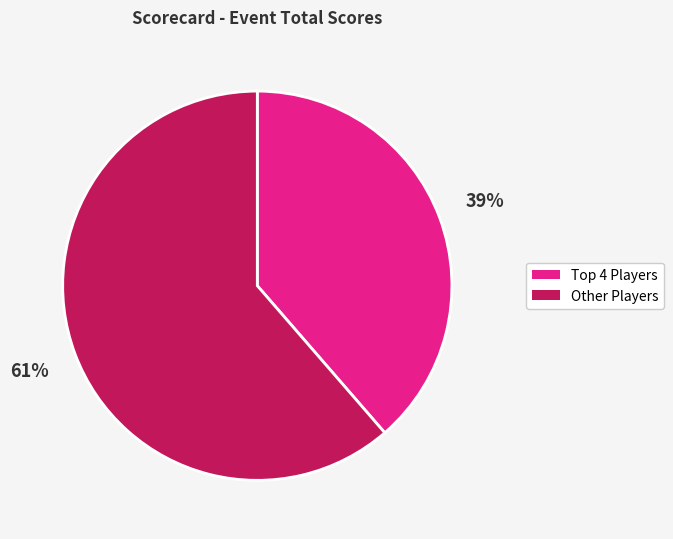

Is there any slice that represents more than half of the pie?

Yes